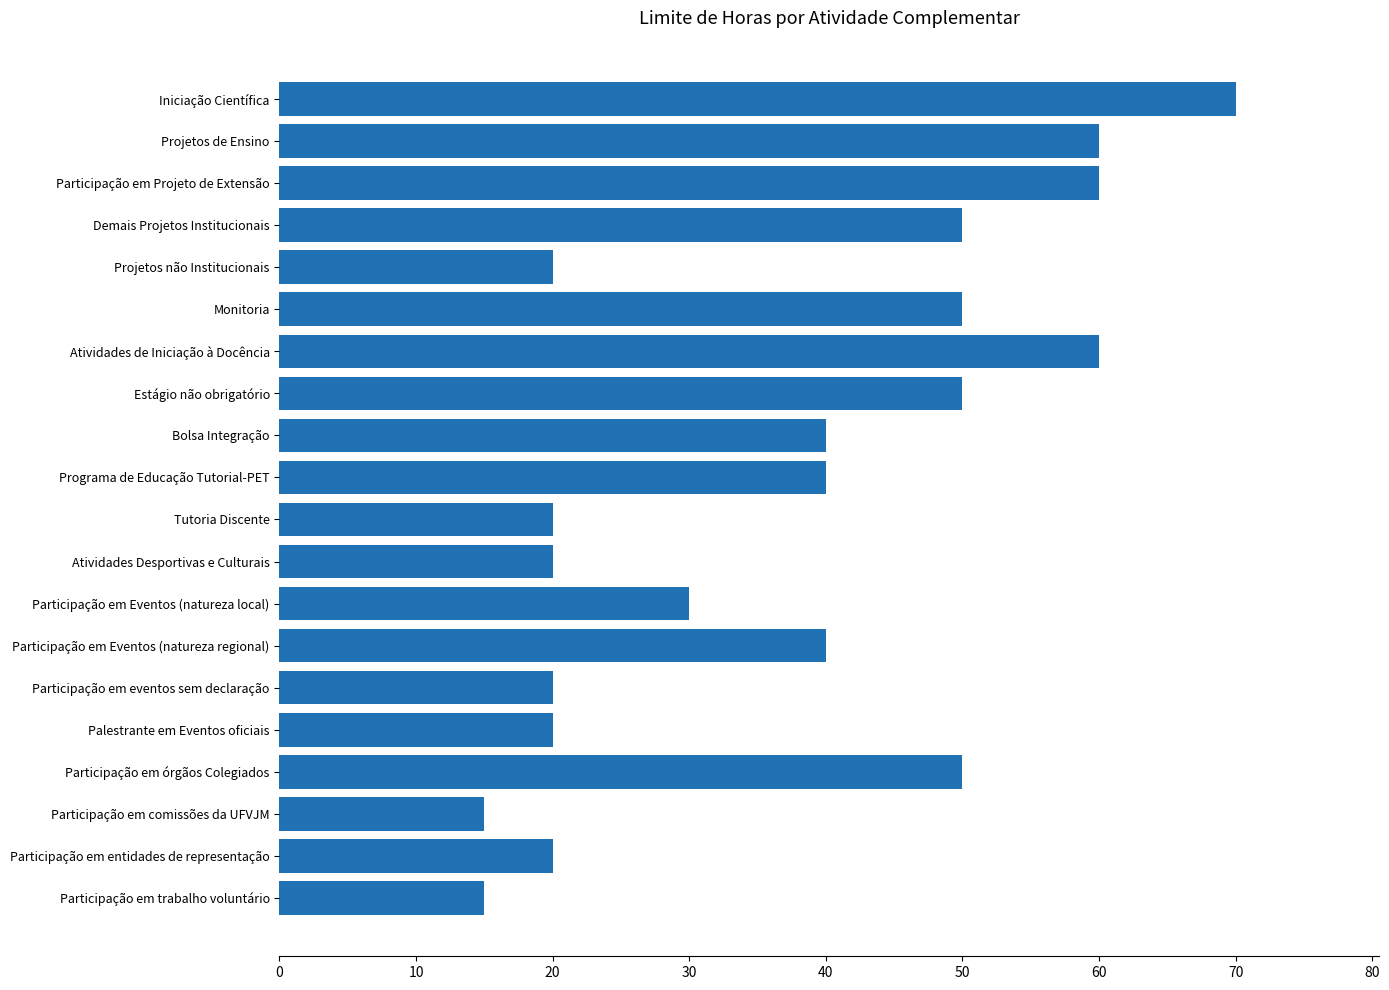

Which has a higher value, Participação em entidades de representação or Atividades de Iniciação à Docência?

Atividades de Iniciação à Docência